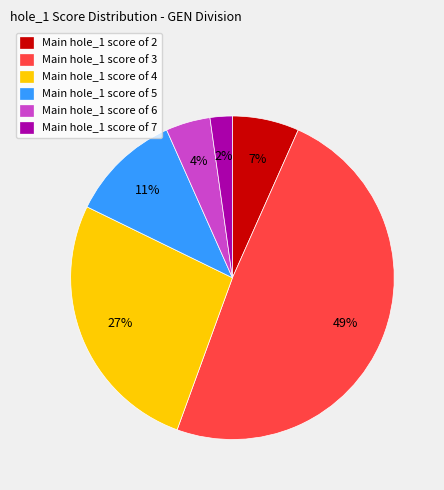

To the nearest percent, what portion does Main hole_1 score of 7 represent?

2%